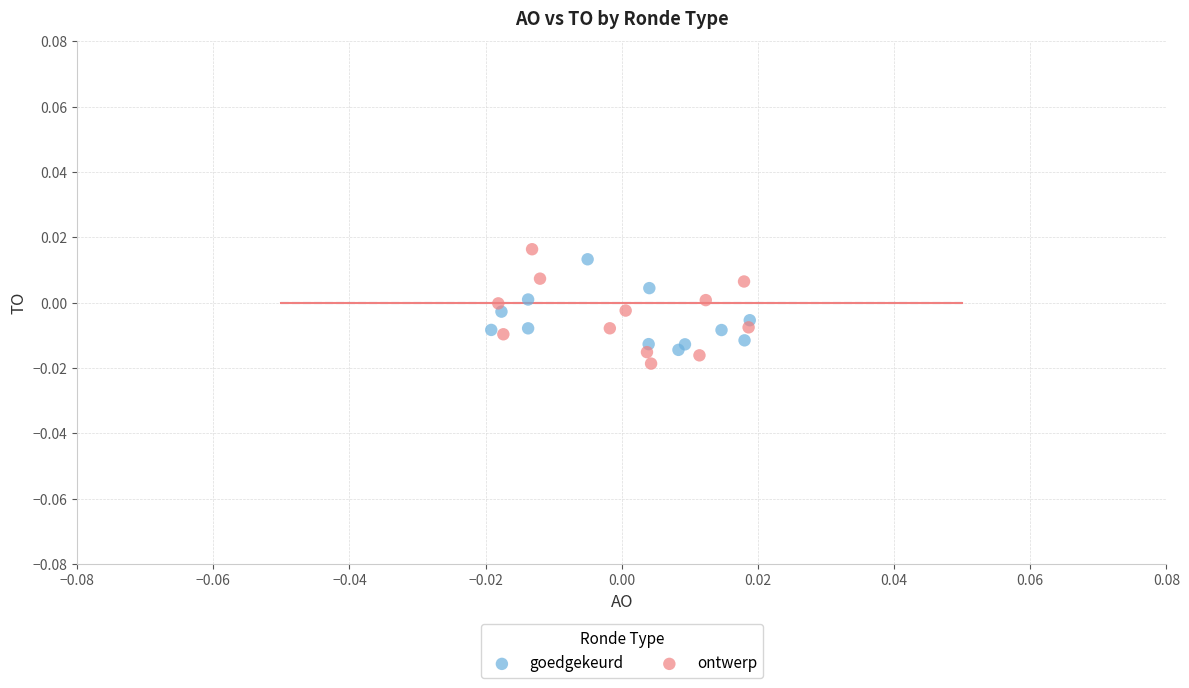

Which series contains the highest Y value?

ontwerp